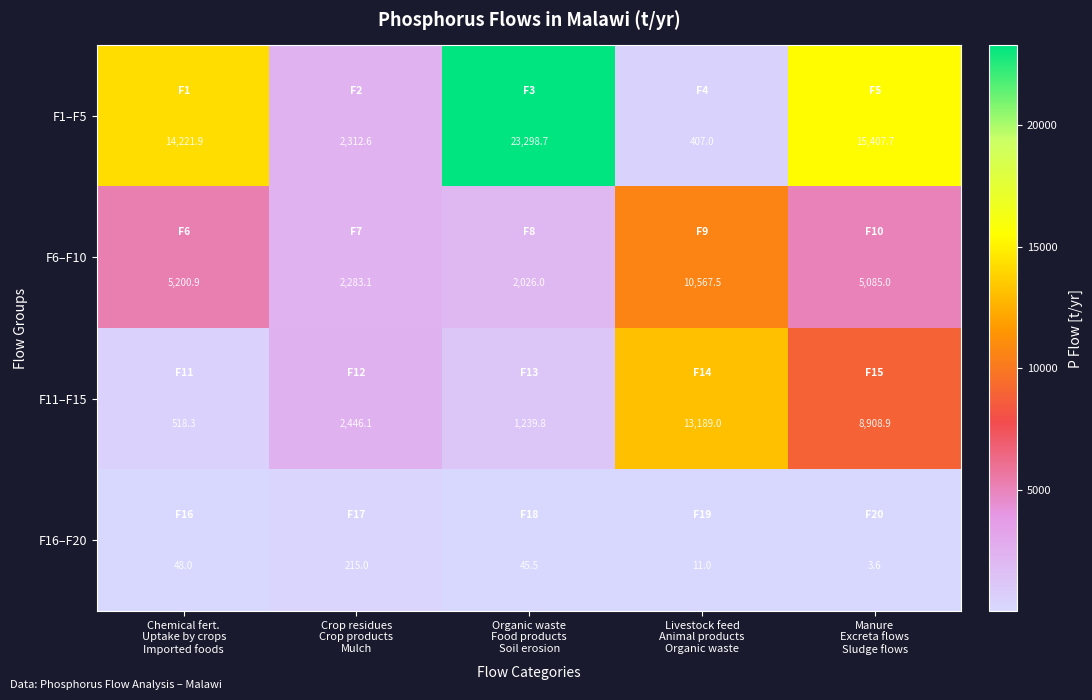

What is the difference between the maximum and minimum values in the F11–F15 series?

12670.7